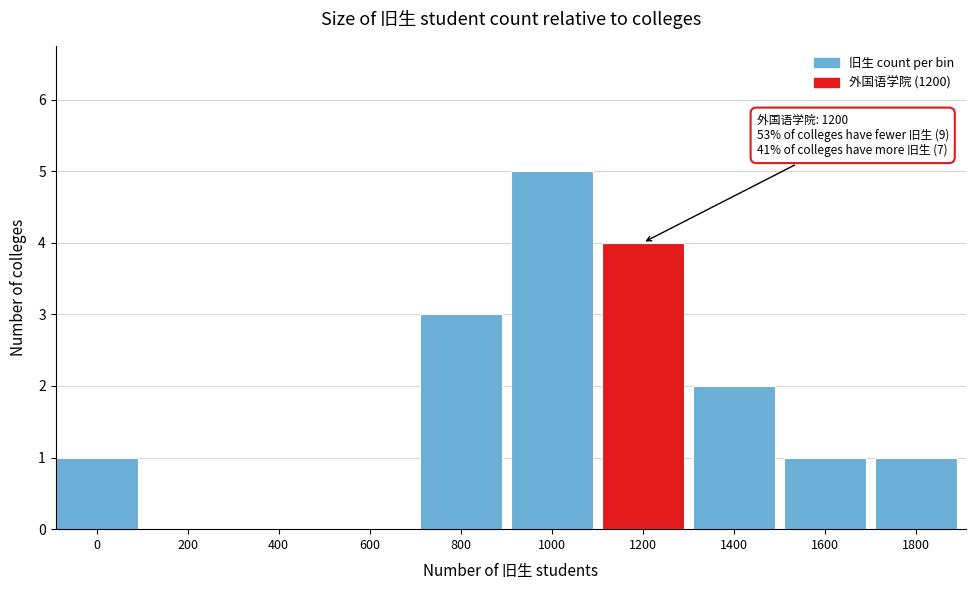

Reading right to left, list all the values displayed in this chart.

1800=1	1600=1	1400=2	1200=4	1000=5	800=3	600=0	400=0	200=0	0=1